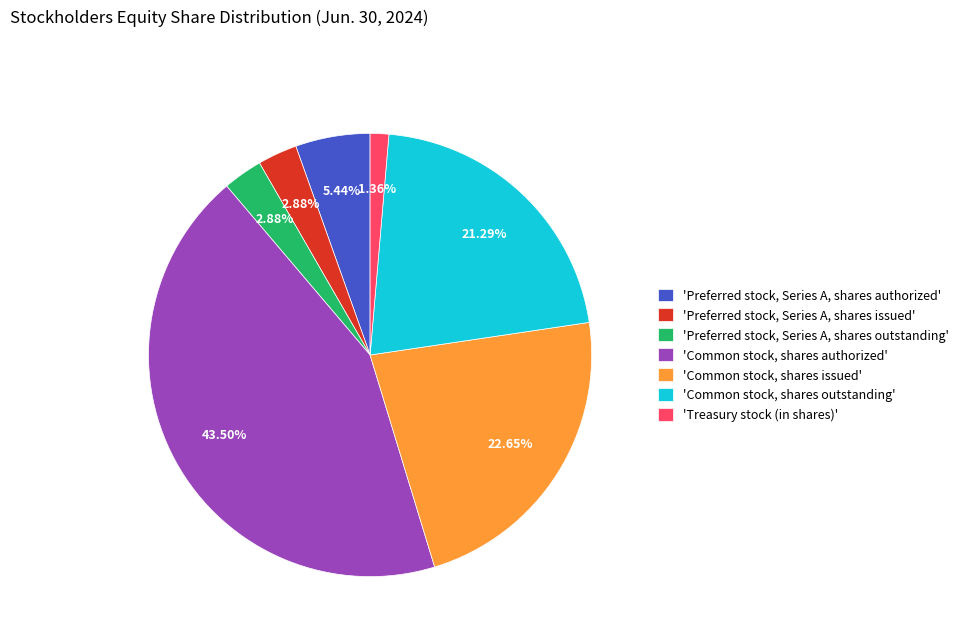

What is the smallest slice in the pie chart?

'Treasury stock (in shares)'